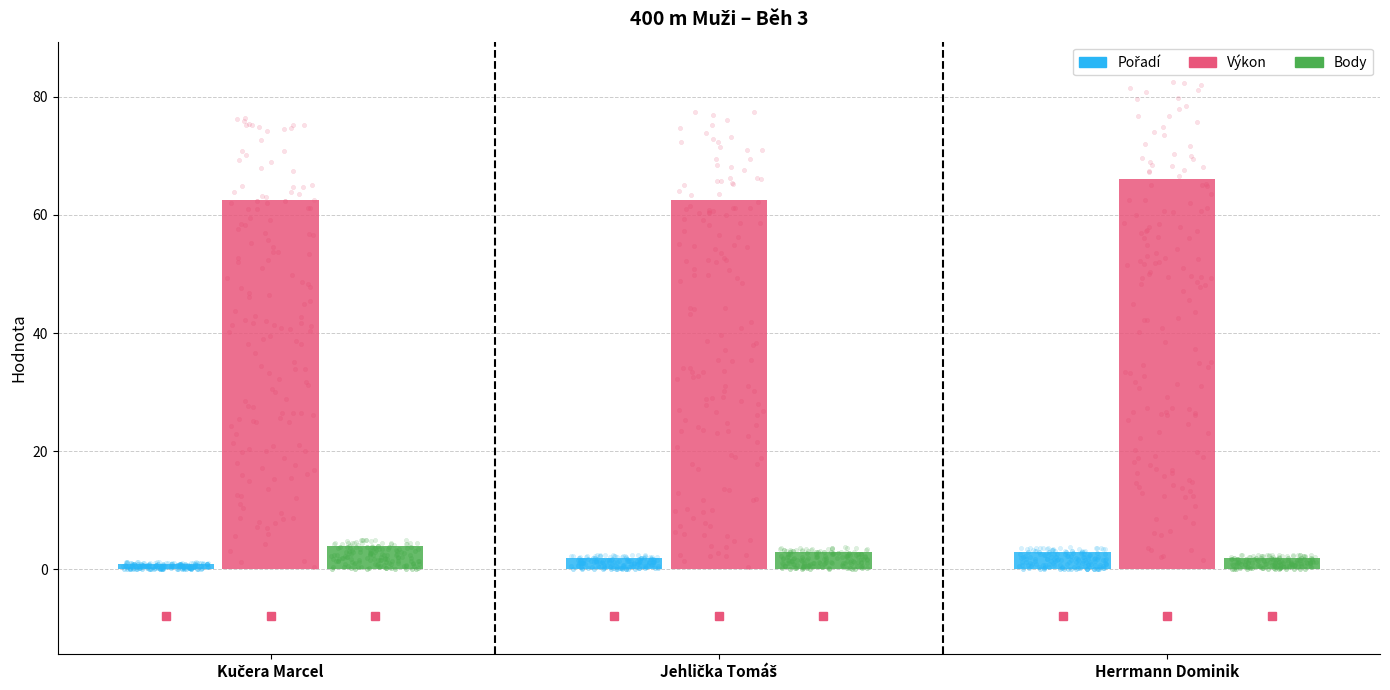

Which series has the largest Y range (max minus min)?

Výkon